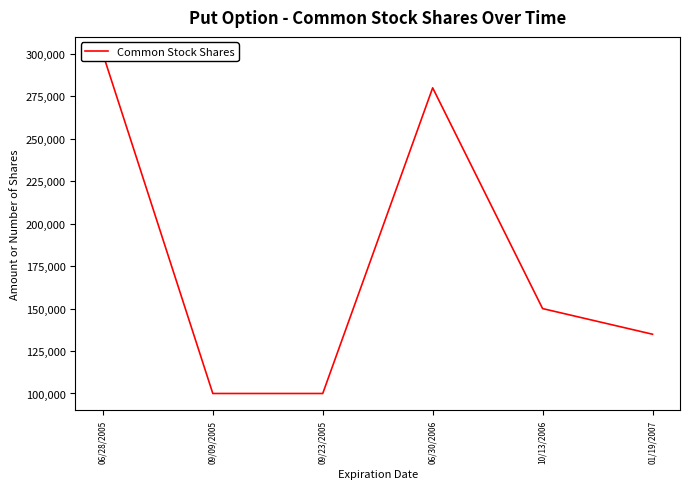

The value at 09/23/2005 is 100000. True or false?

True